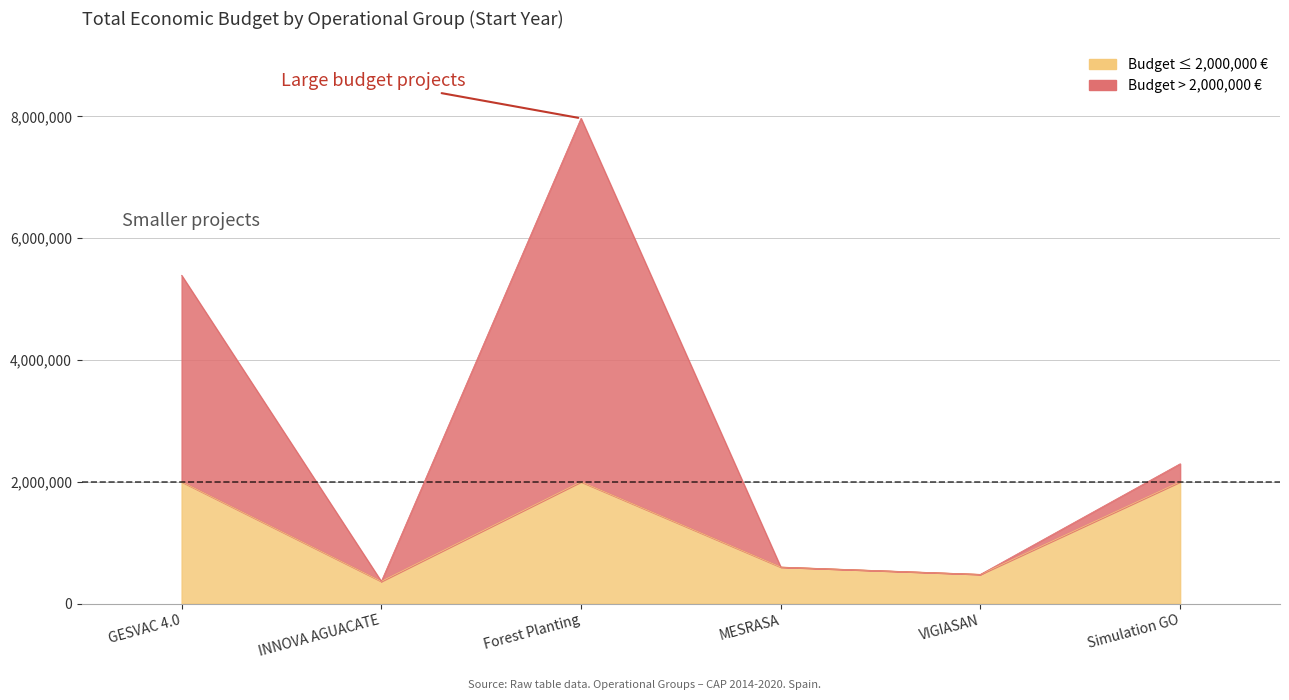

What position from the left is Simulation GO?

6